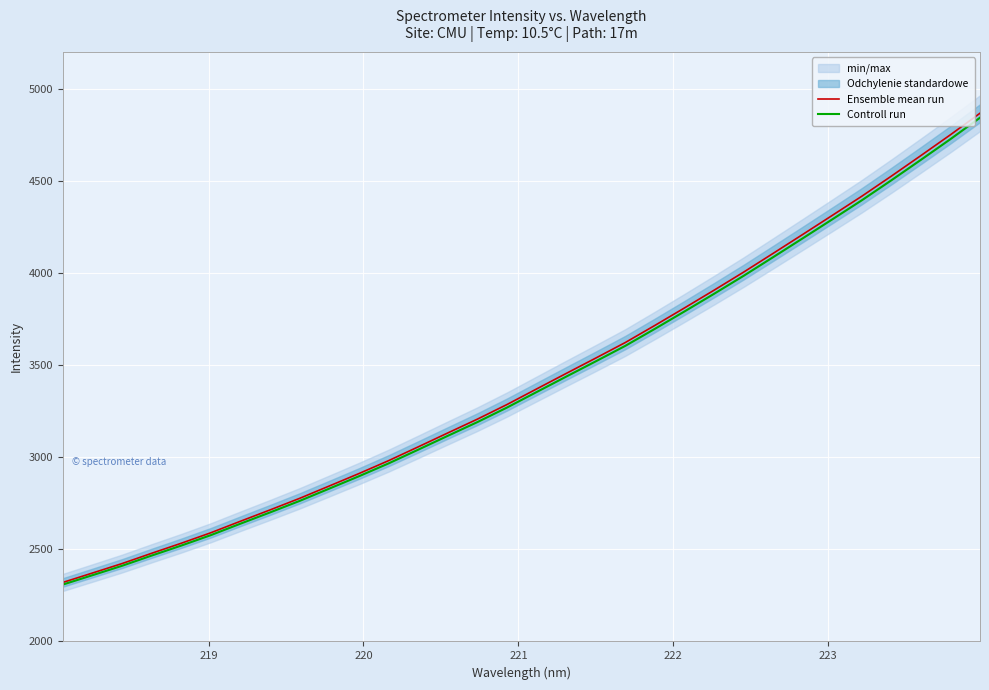

True or false: Ensemble mean run and Controll run cross at least once.

False